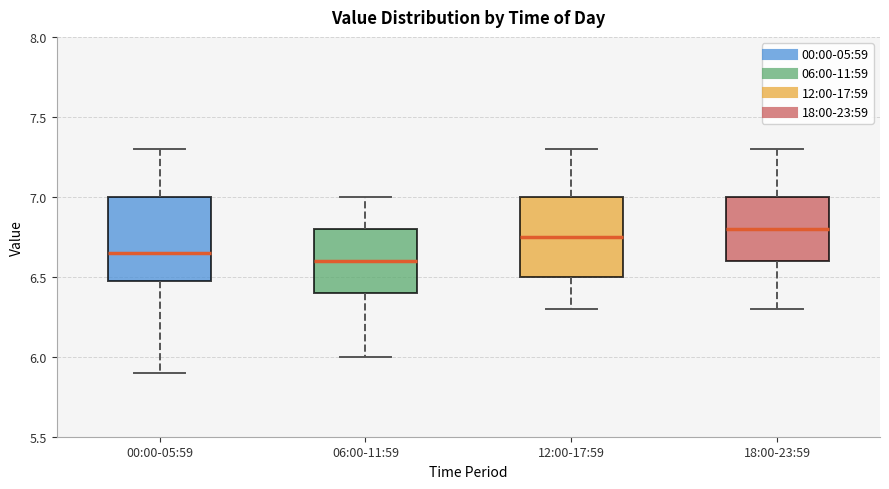

Where is the lower edge of the box for 18:00-23:59 on the y-axis? The values are not printed on the chart, so give them approximately, as read against the axis.

6.60